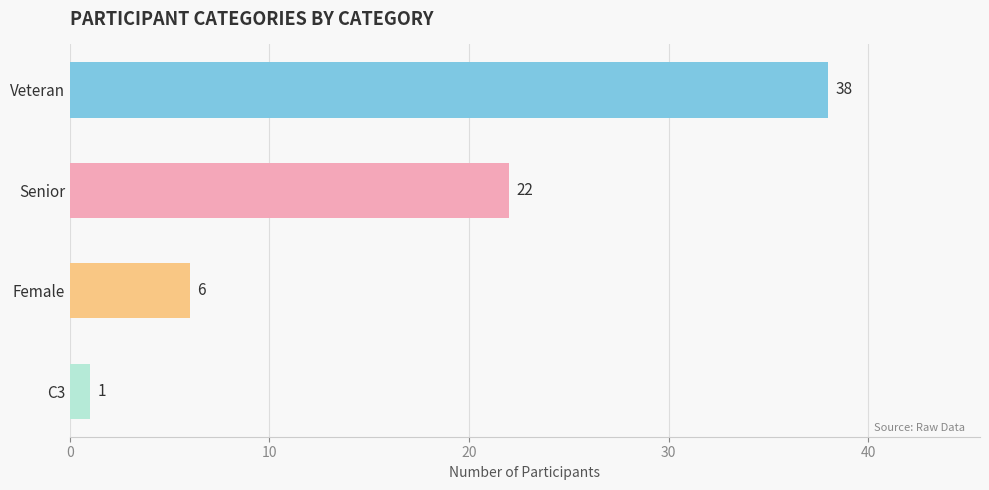

Count the number of data series in this chart.

1